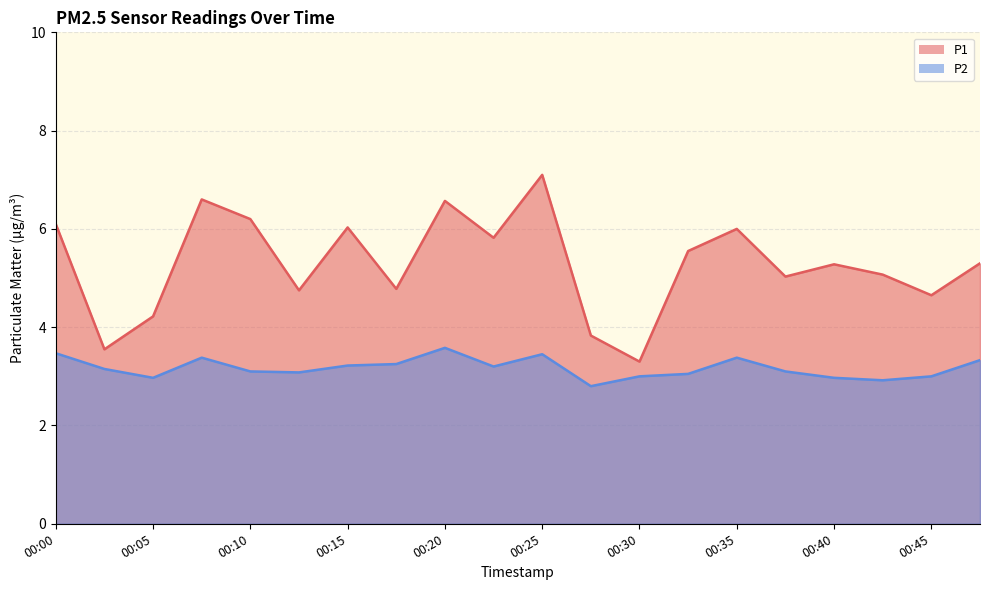

Where is the first local minimum for P2?

00:05